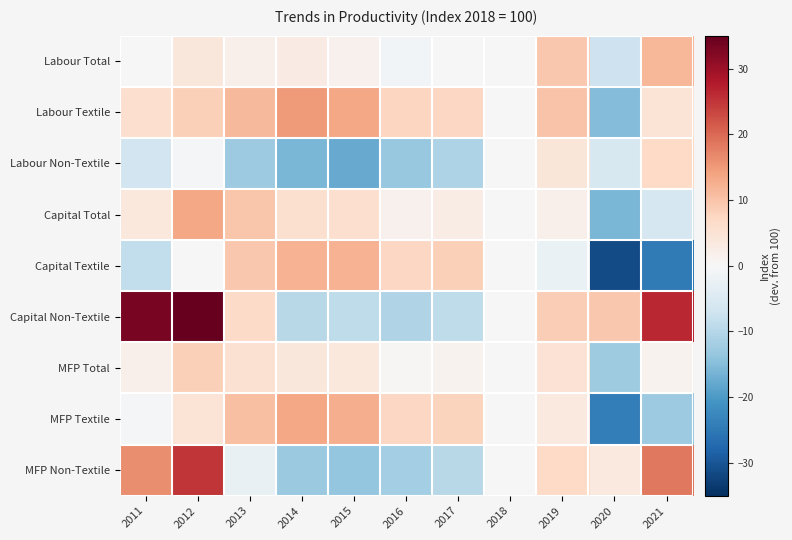

What is the spread (max minus min) of values at 2014?

30.7